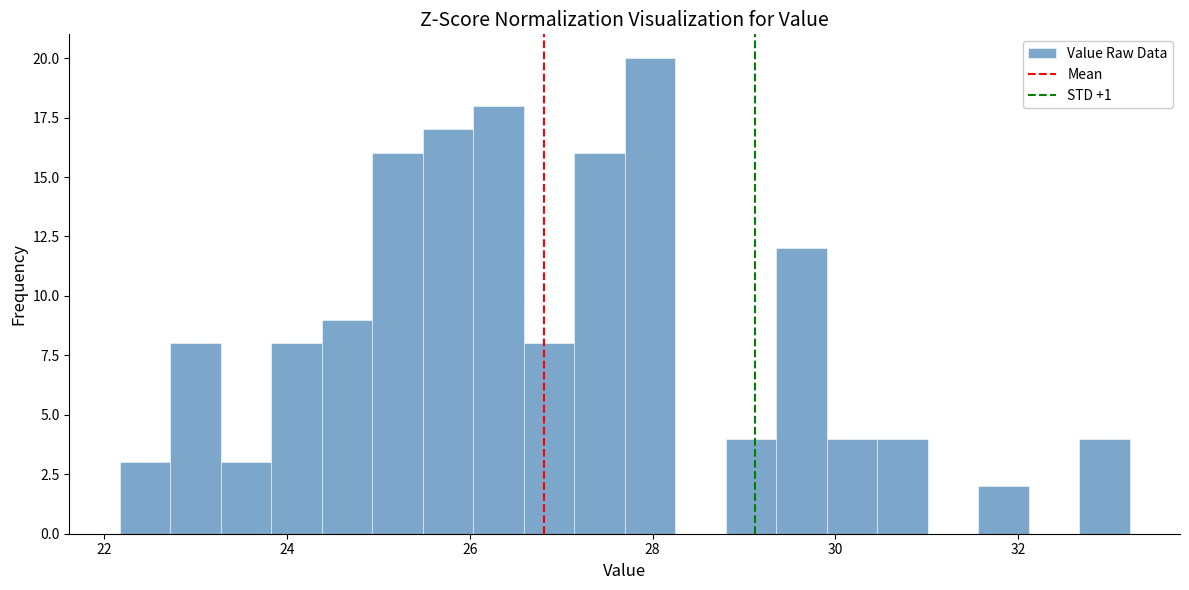

Around what value on the x-axis is the tallest bar? Give the approximate position of its centre, as read against the axis.

28.0